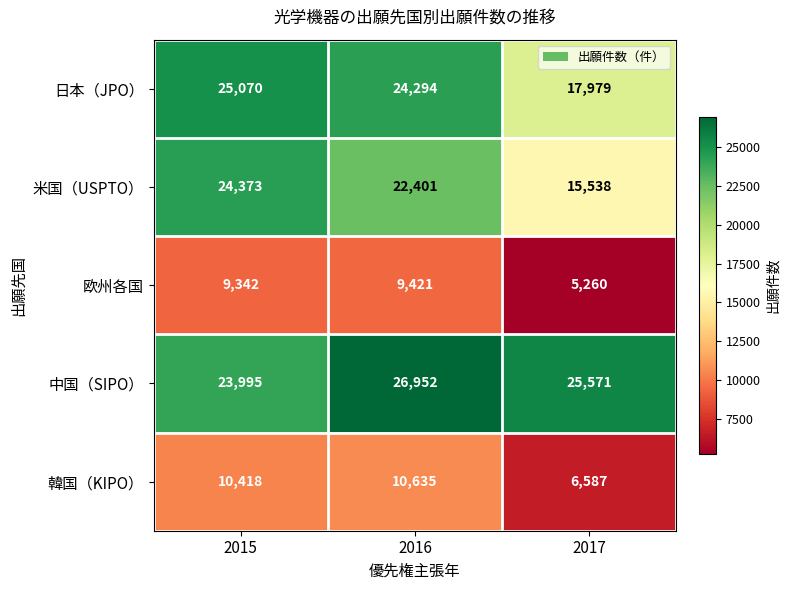

Which series changed the most between 2016 and 2017?

米国（USPTO）